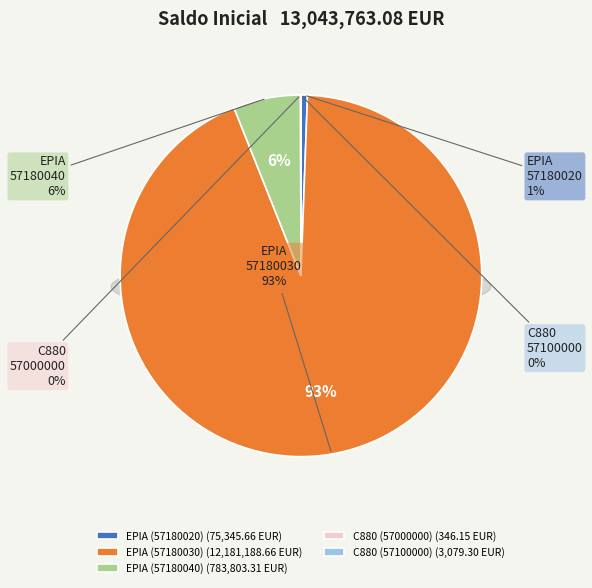

What portion of the pie excludes C880 (57100000)?

100.0%